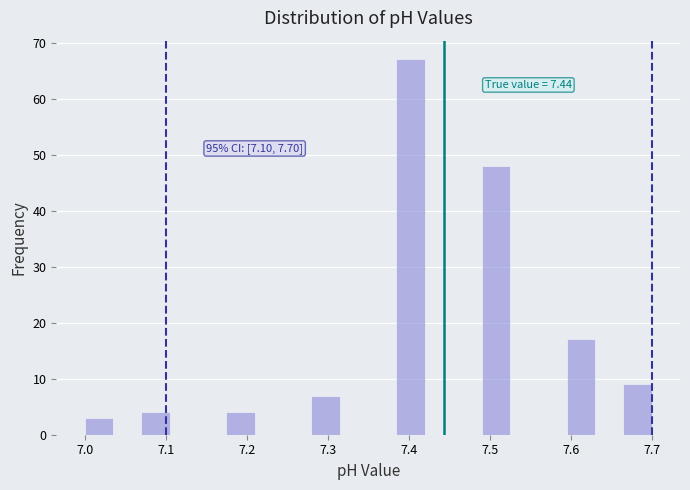

Read against the x-axis, roughly where is the centre of the tallest bar?

7.40